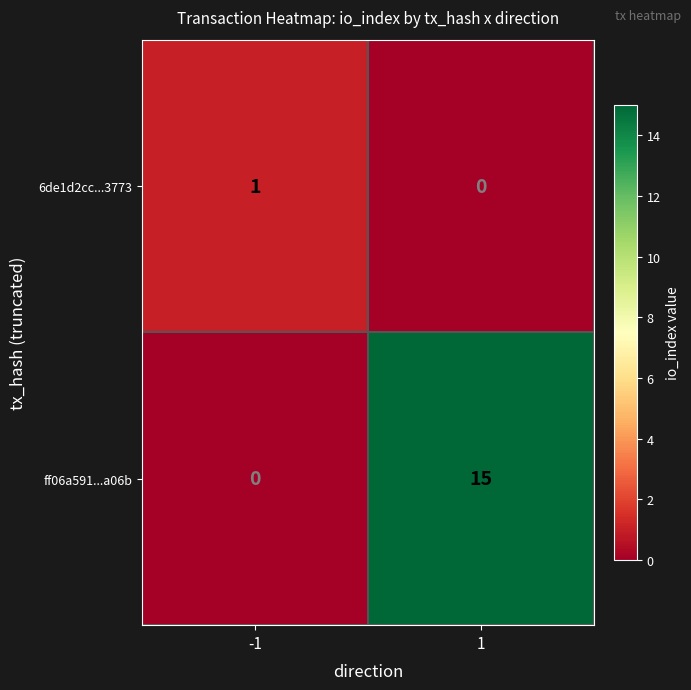

Rank the categories by 6de1d2cc...3773 value from highest to lowest.

-1, 1